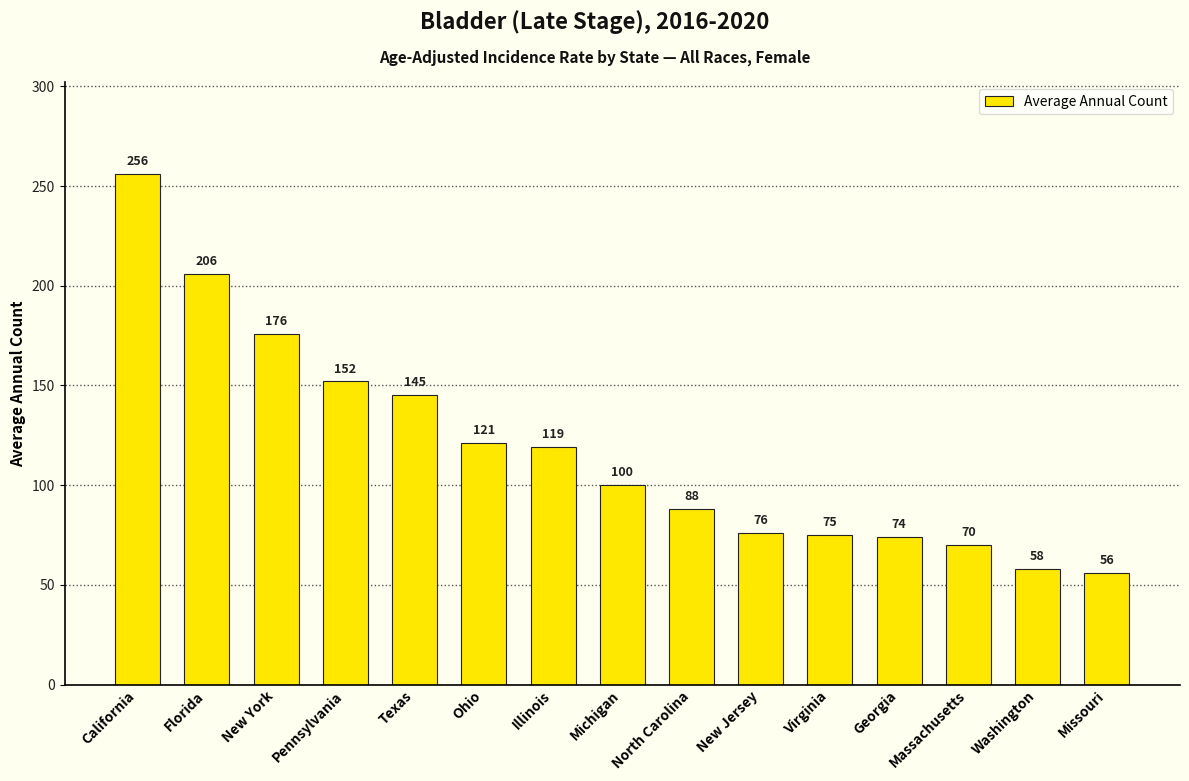

What is the greatest value displayed?

256